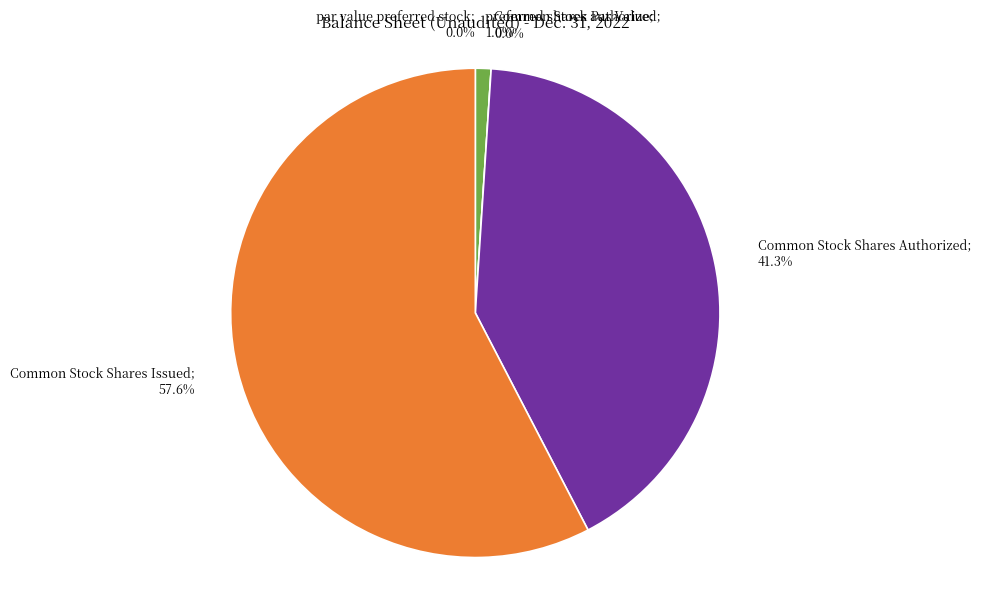

What is the change in value from preferred shares authorized to Common Stock Shares Issued?

+273750031.0